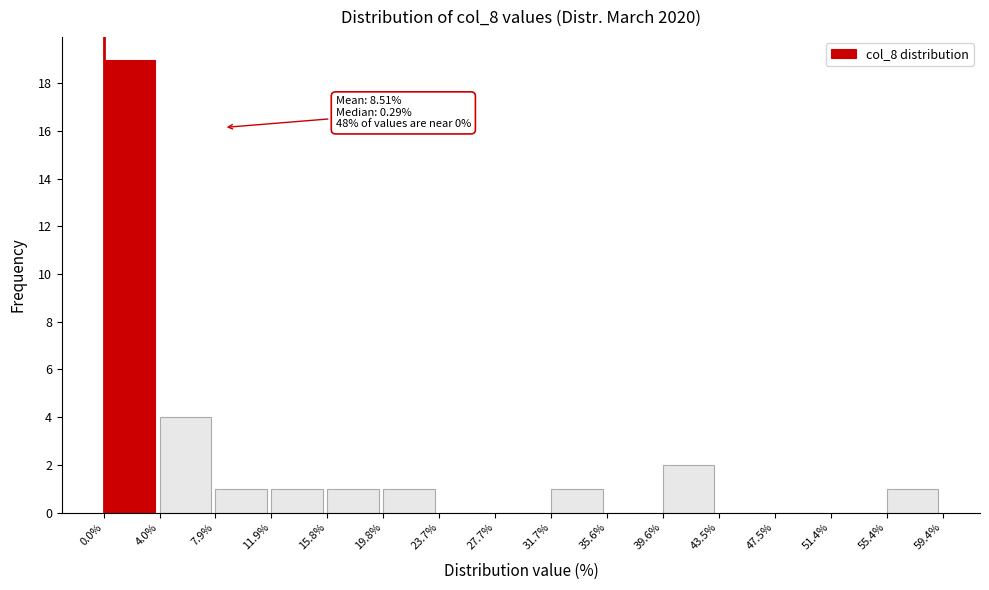

Which range on the x-axis has the tallest bar?

0.0% to 4.0%